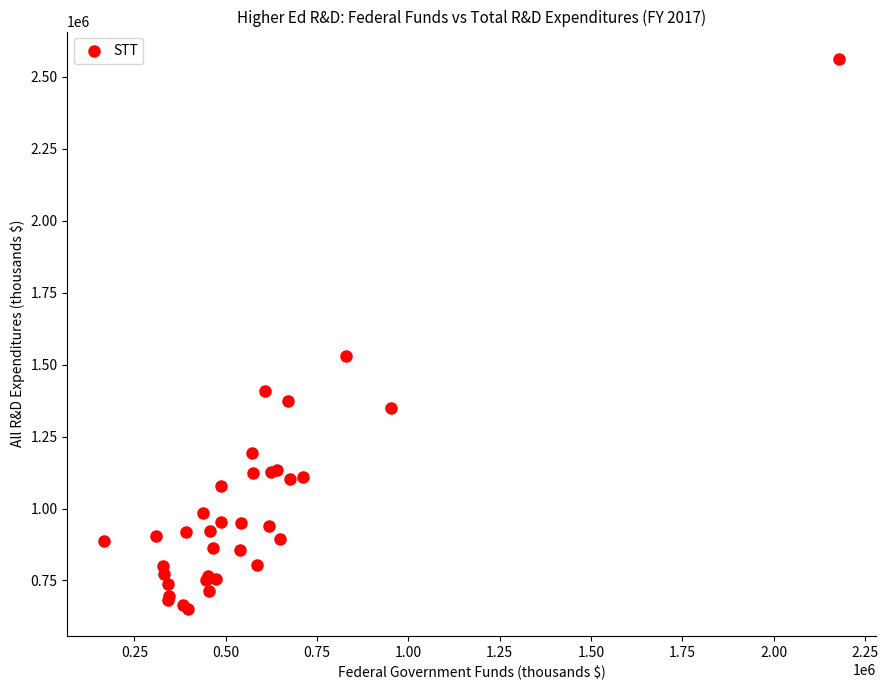

What Y value in the scatter plot is closest to 1607247?

1530139